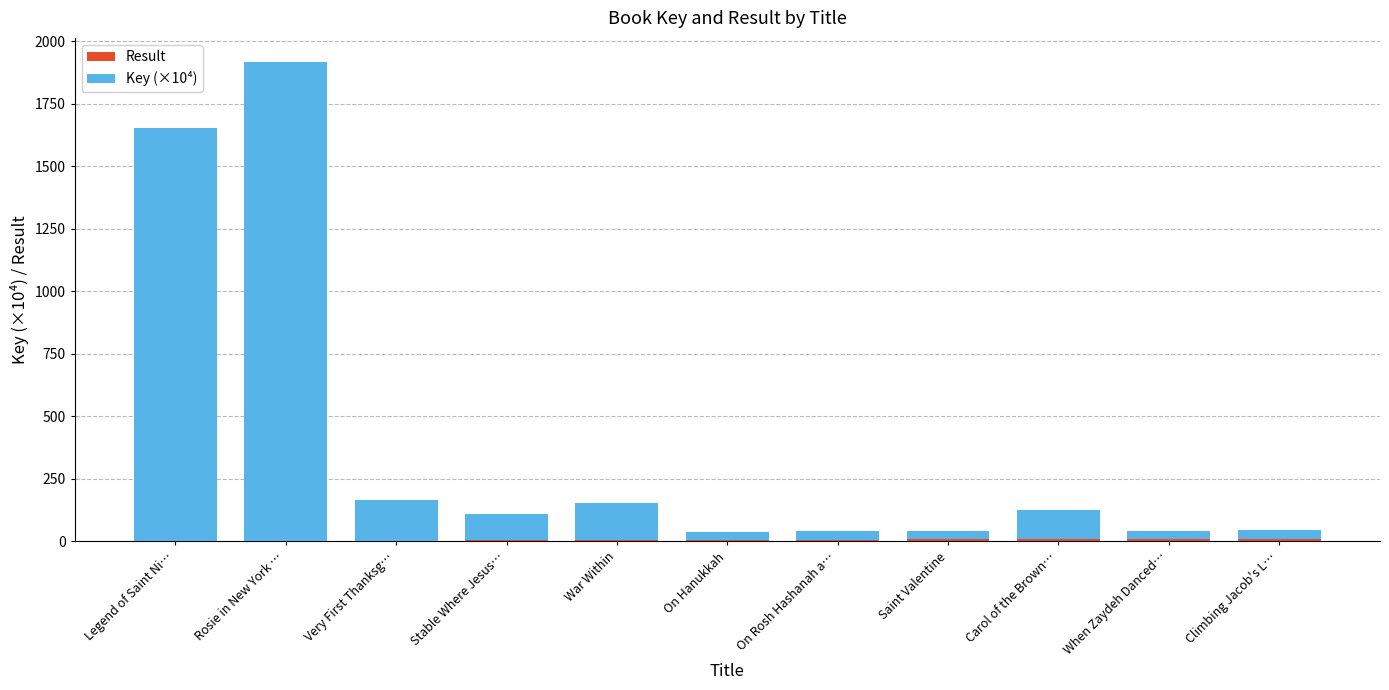

At which category is the sum across all series the highest?

Rosie in New York …